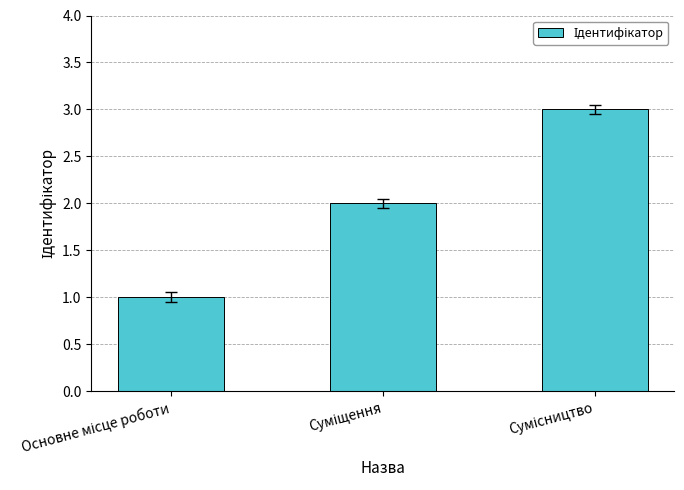

Count the number of categories in the chart.

3